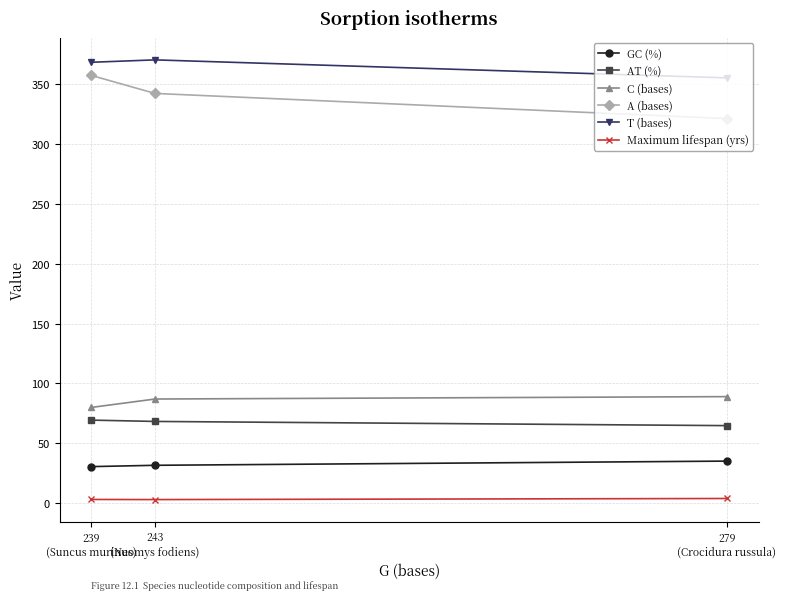

The Maximum lifespan (yrs) series shows 1.0 at 239
(Suncus murinus). True or false?

False